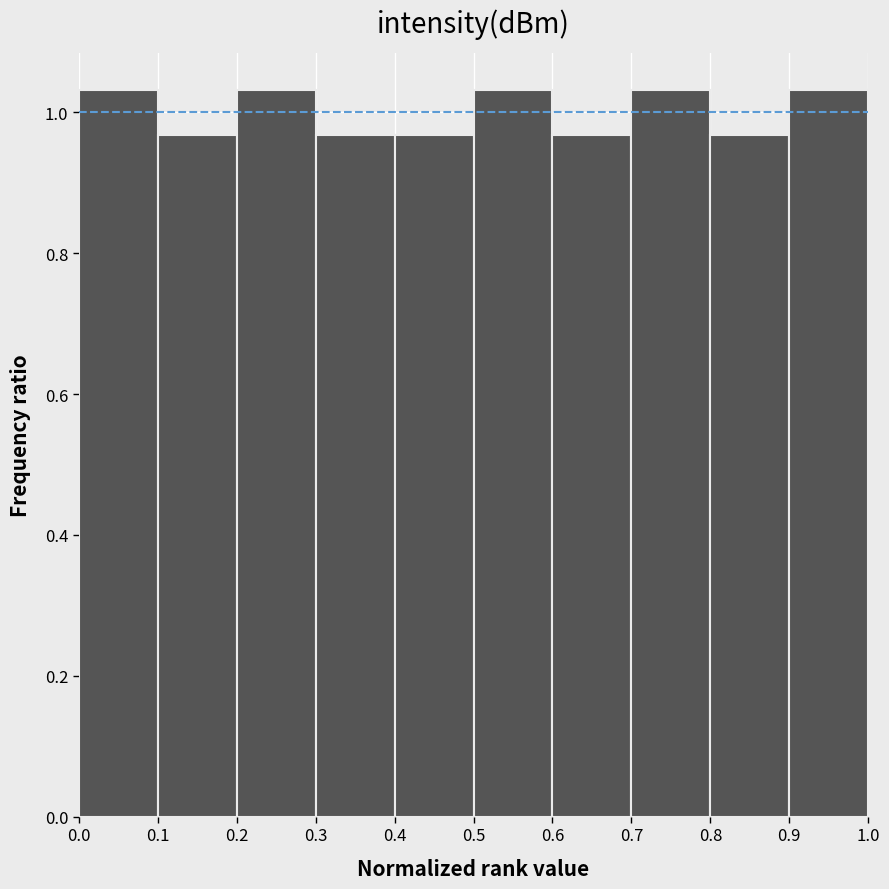

Reading left to right, transcribe this chart: for each bar, give the range it covers on the x-axis and its height. The values are not printed on the chart, so give them approximately, as read against the axis.

0.0 to 0.1: 1.04
0.1 to 0.2: 0.96
0.2 to 0.3: 1.04
0.3 to 0.4: 0.96
0.4 to 0.5: 0.96
0.5 to 0.6: 1.04
0.6 to 0.7: 0.96
0.7 to 0.8: 1.04
0.8 to 0.9: 0.96
0.9 to 1.0: 1.04